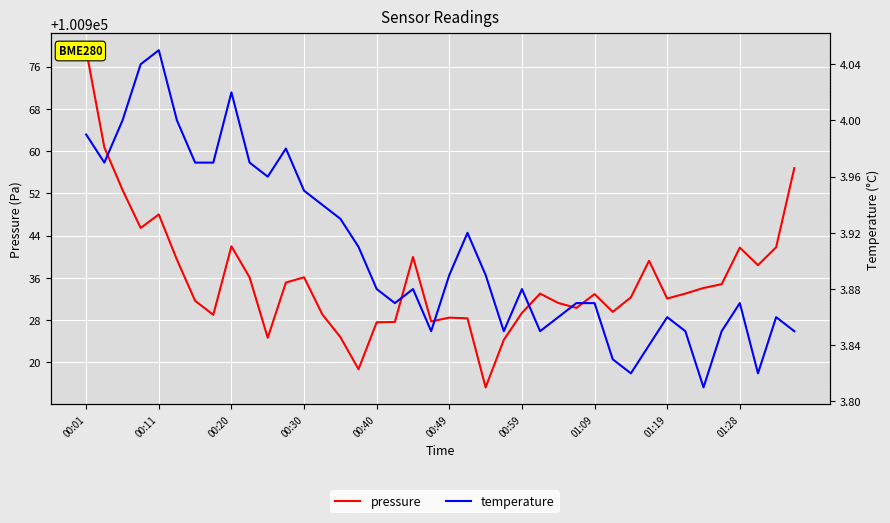

Is it true that pressure equals 100918.7 at 15?

True